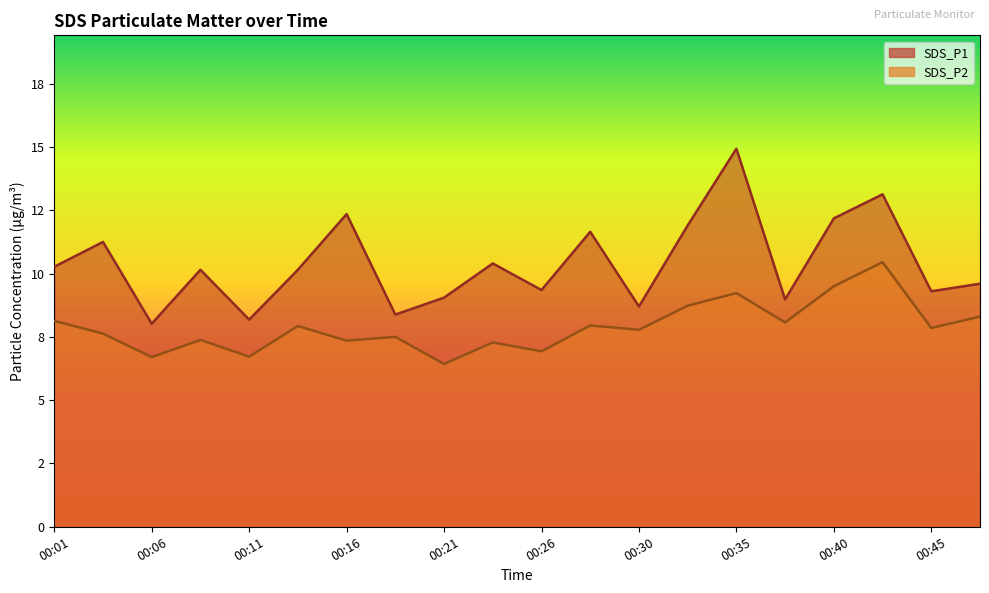

Which series has the largest total across all categories?

SDS_P1